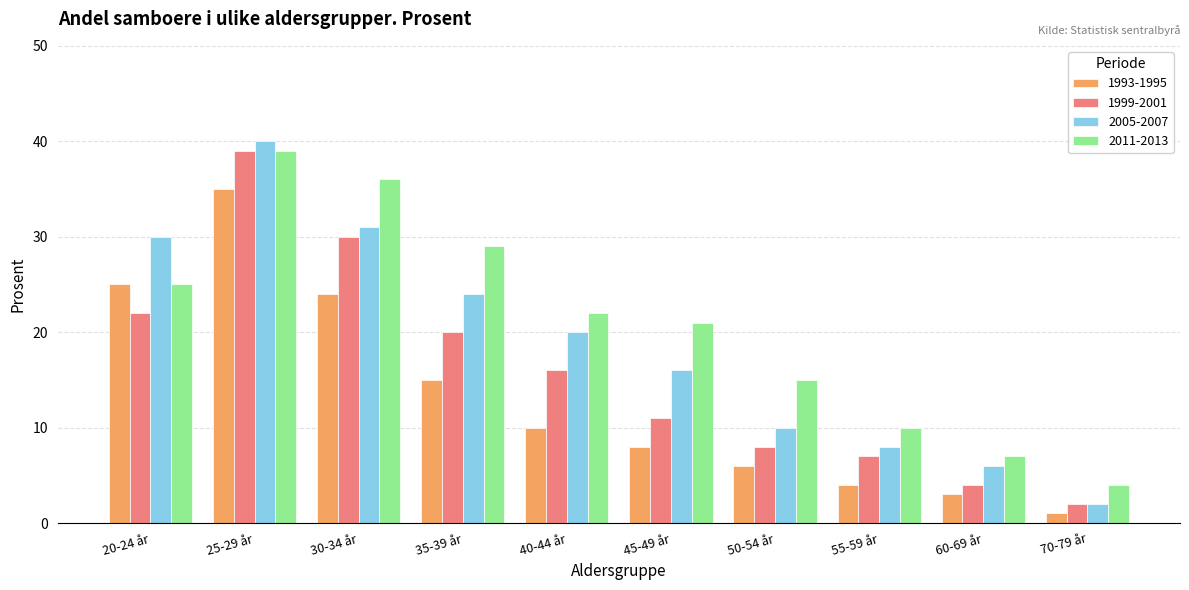

Which series changed the most between 25-29 år and 70-79 år?

2005-2007